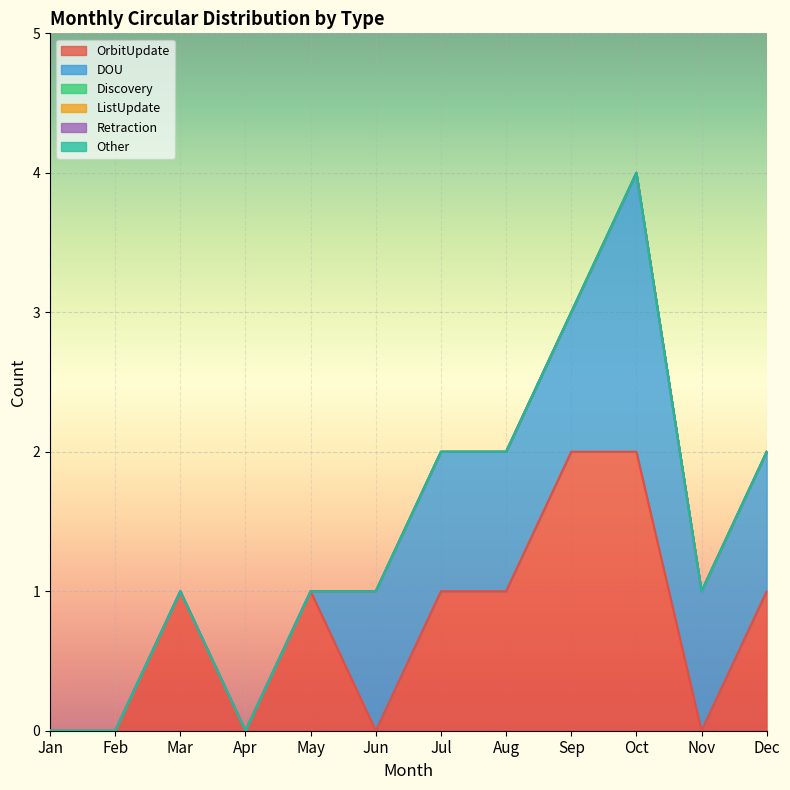

What is the total value across all series at May?

1